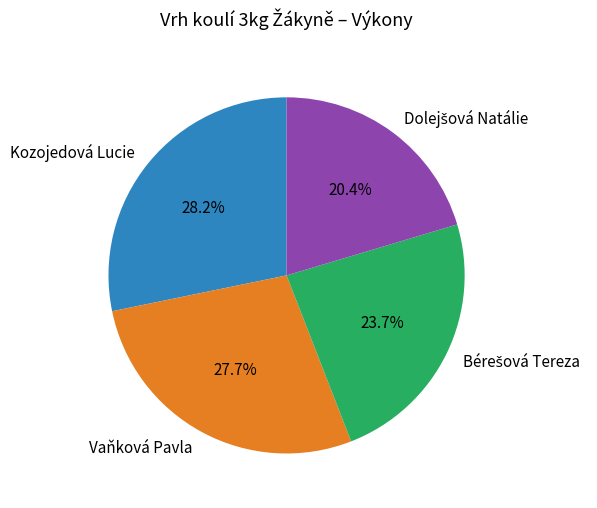

Does Kozojedová Lucie represent more than half of the total?

No